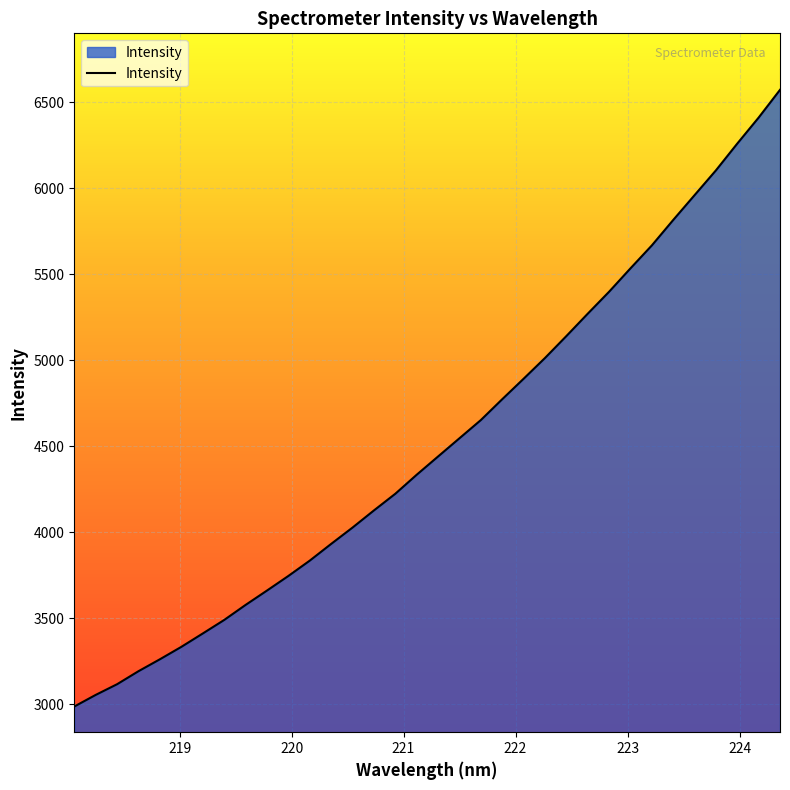

What is the difference between the maximum and minimum values?

3587.1